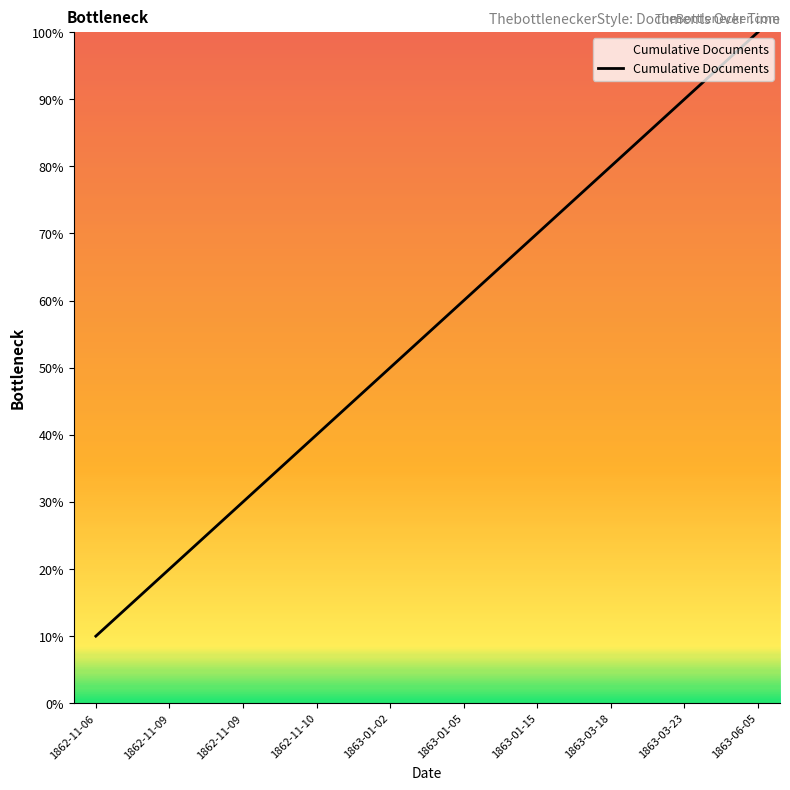

Approximately how many times larger is the value at 1863-01-05 compared to 1862-11-09?

2.0